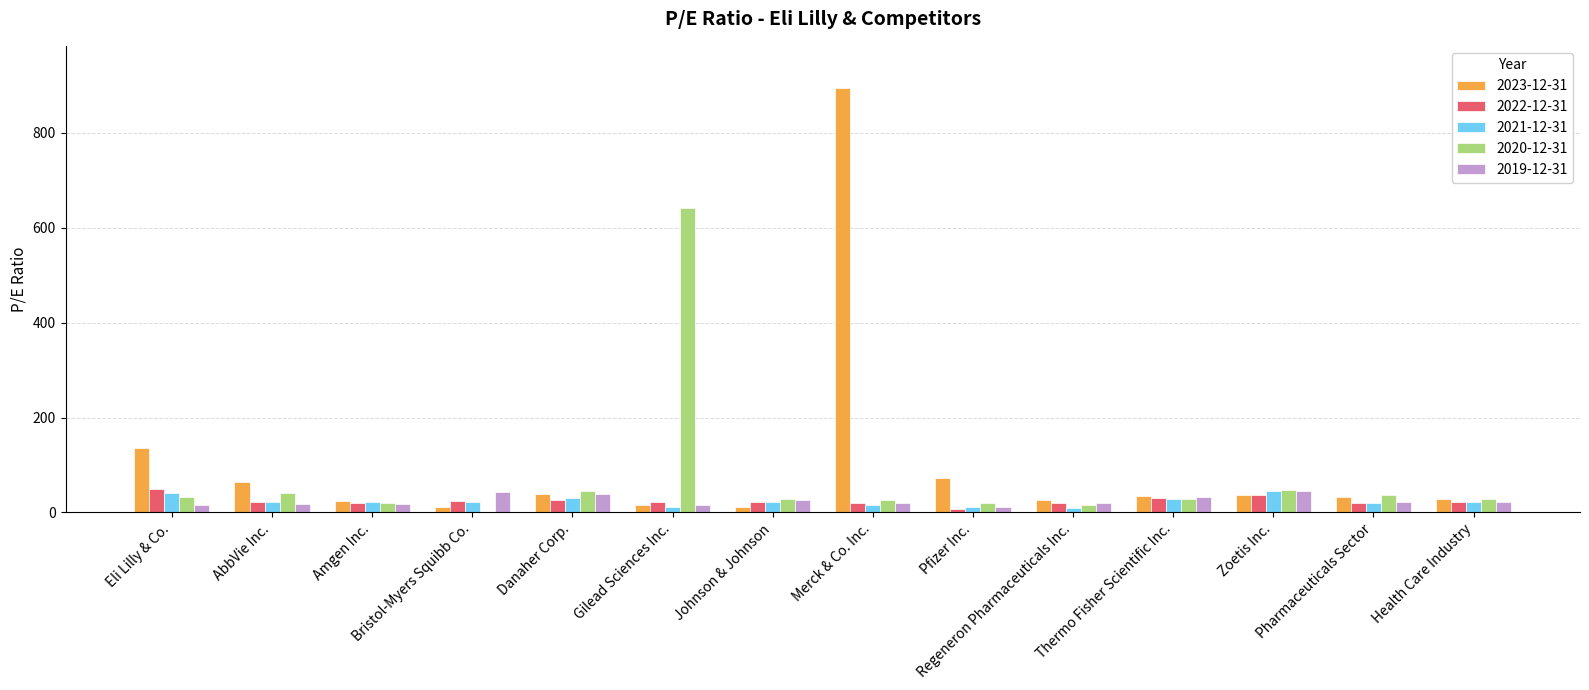

What is the sum of all 2022-12-31 values?

343.9